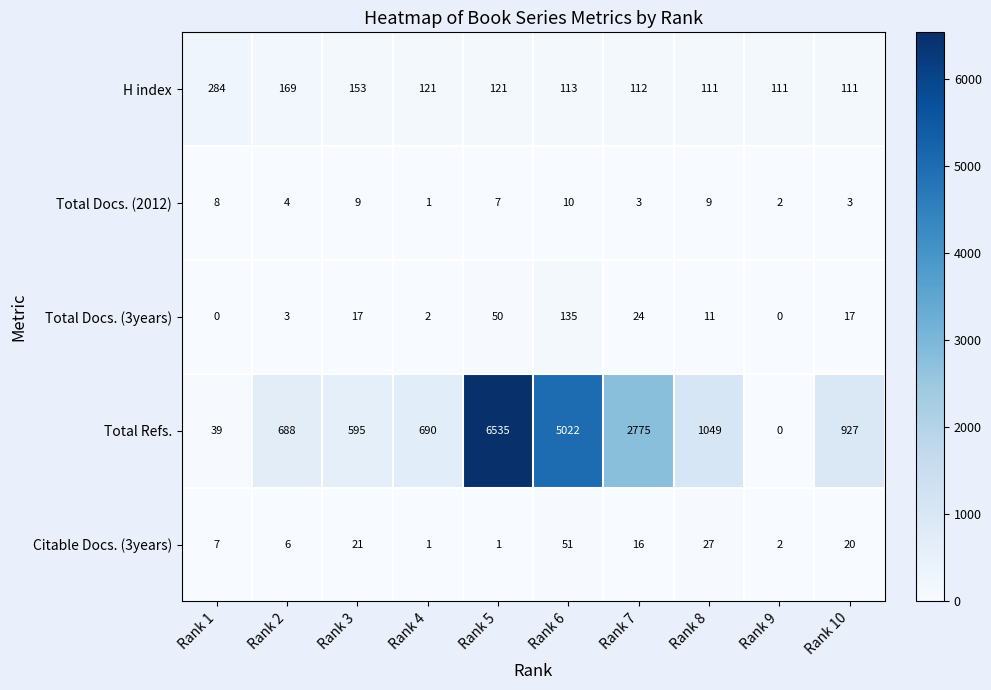

At which label does Total Docs. (3years) reach its peak?

Rank 6